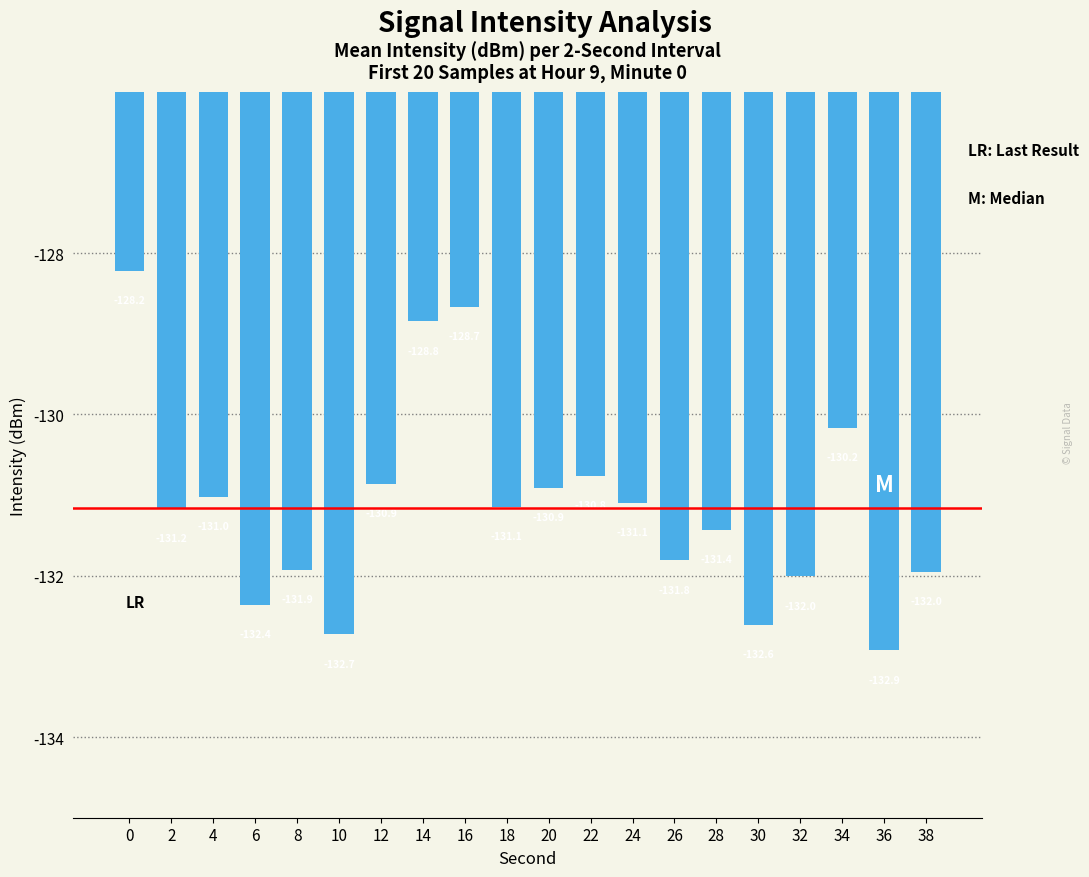

Reading left to right, extract all data points from this chart.

-128.2	-131.2	-131.0	-132.4	-131.9	-132.7	-130.9	-128.8	-128.7	-131.1	-130.9	-130.8	-131.1	-131.8	-131.4	-132.6	-132.0	-130.2	-132.9	-132.0